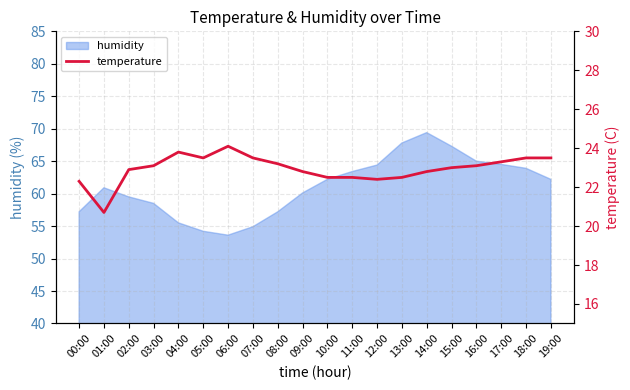

Between 19:00 and 05:00, which is larger?

19:00